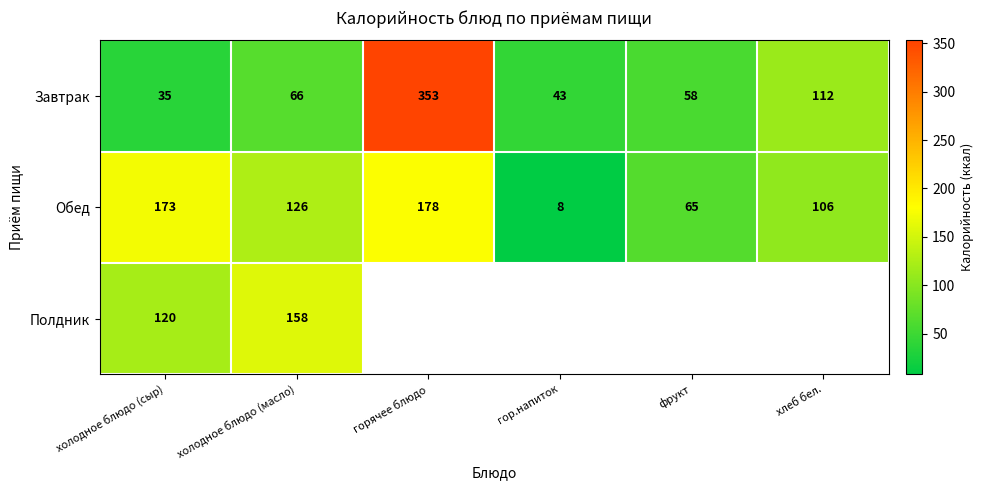

What is the minimum value shown in the chart?

8.0